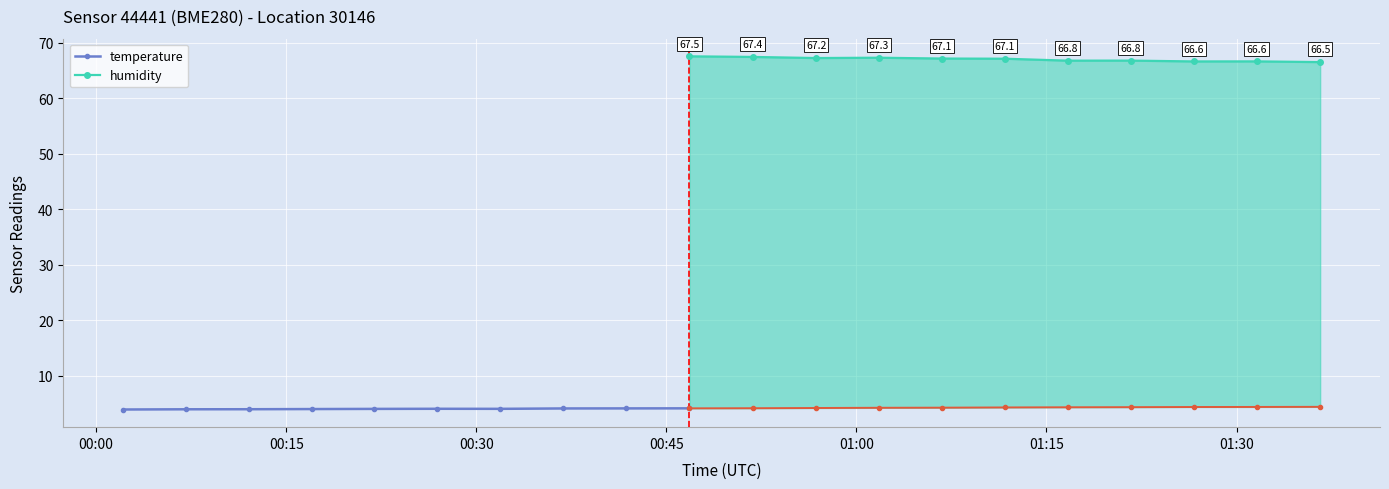

What is the highest value of the temperature series?

4.1